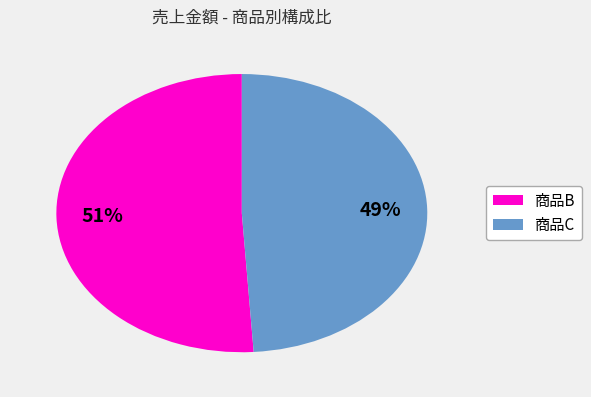

Rank the categories by value from lowest to highest.

商品C, 商品B